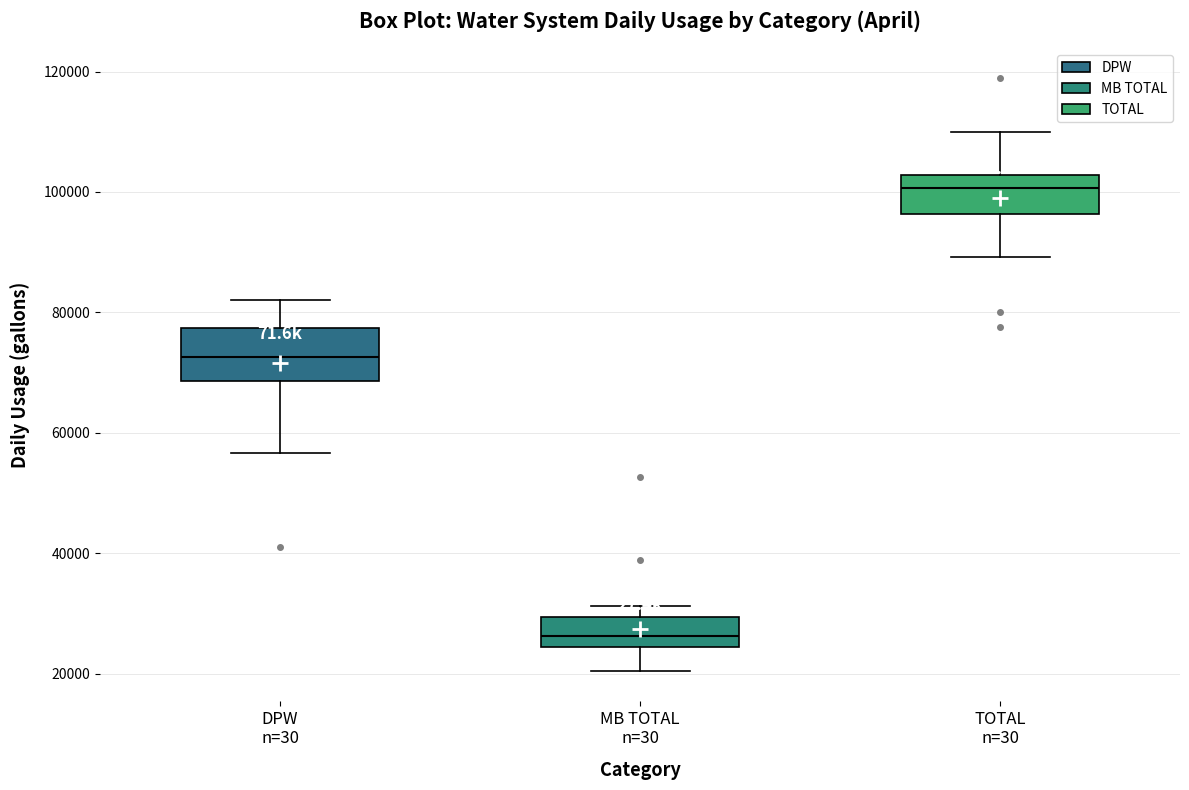

Reading left to right, transcribe this box plot: for each box, give where its median line is, the range the box spans, and where its two whiskers end, as read against the y-axis. The values are not printed on the chart, so give them approximately, as read against the axis.

DPW n=30: median 72000, box 68000 to 78000, whiskers 56000 to 82000
MB TOTAL n=30: median 26000, box 24000 to 30000, whiskers 20000 to 32000
TOTAL n=30: median 100000, box 96000 to 102000, whiskers 90000 to 110000